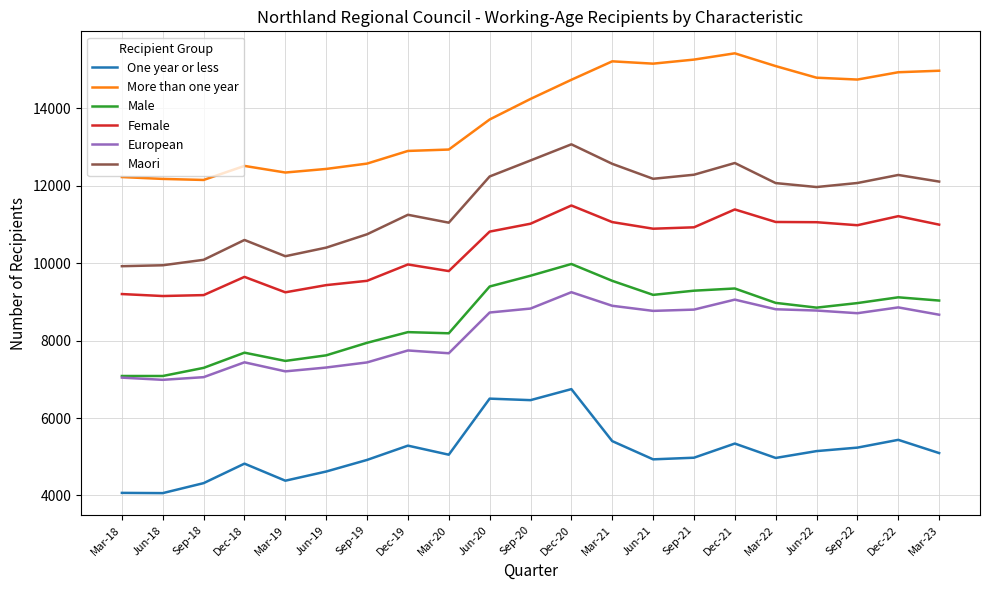

What is the sum of all Male values?

179988